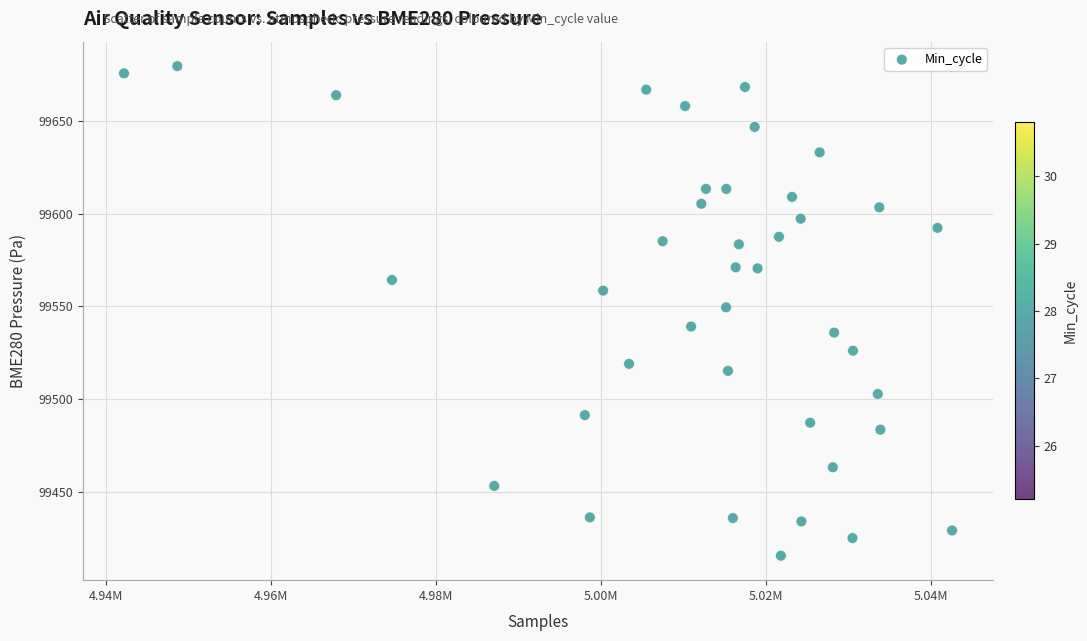

What is the range of X values (max minus min)?

100371.0